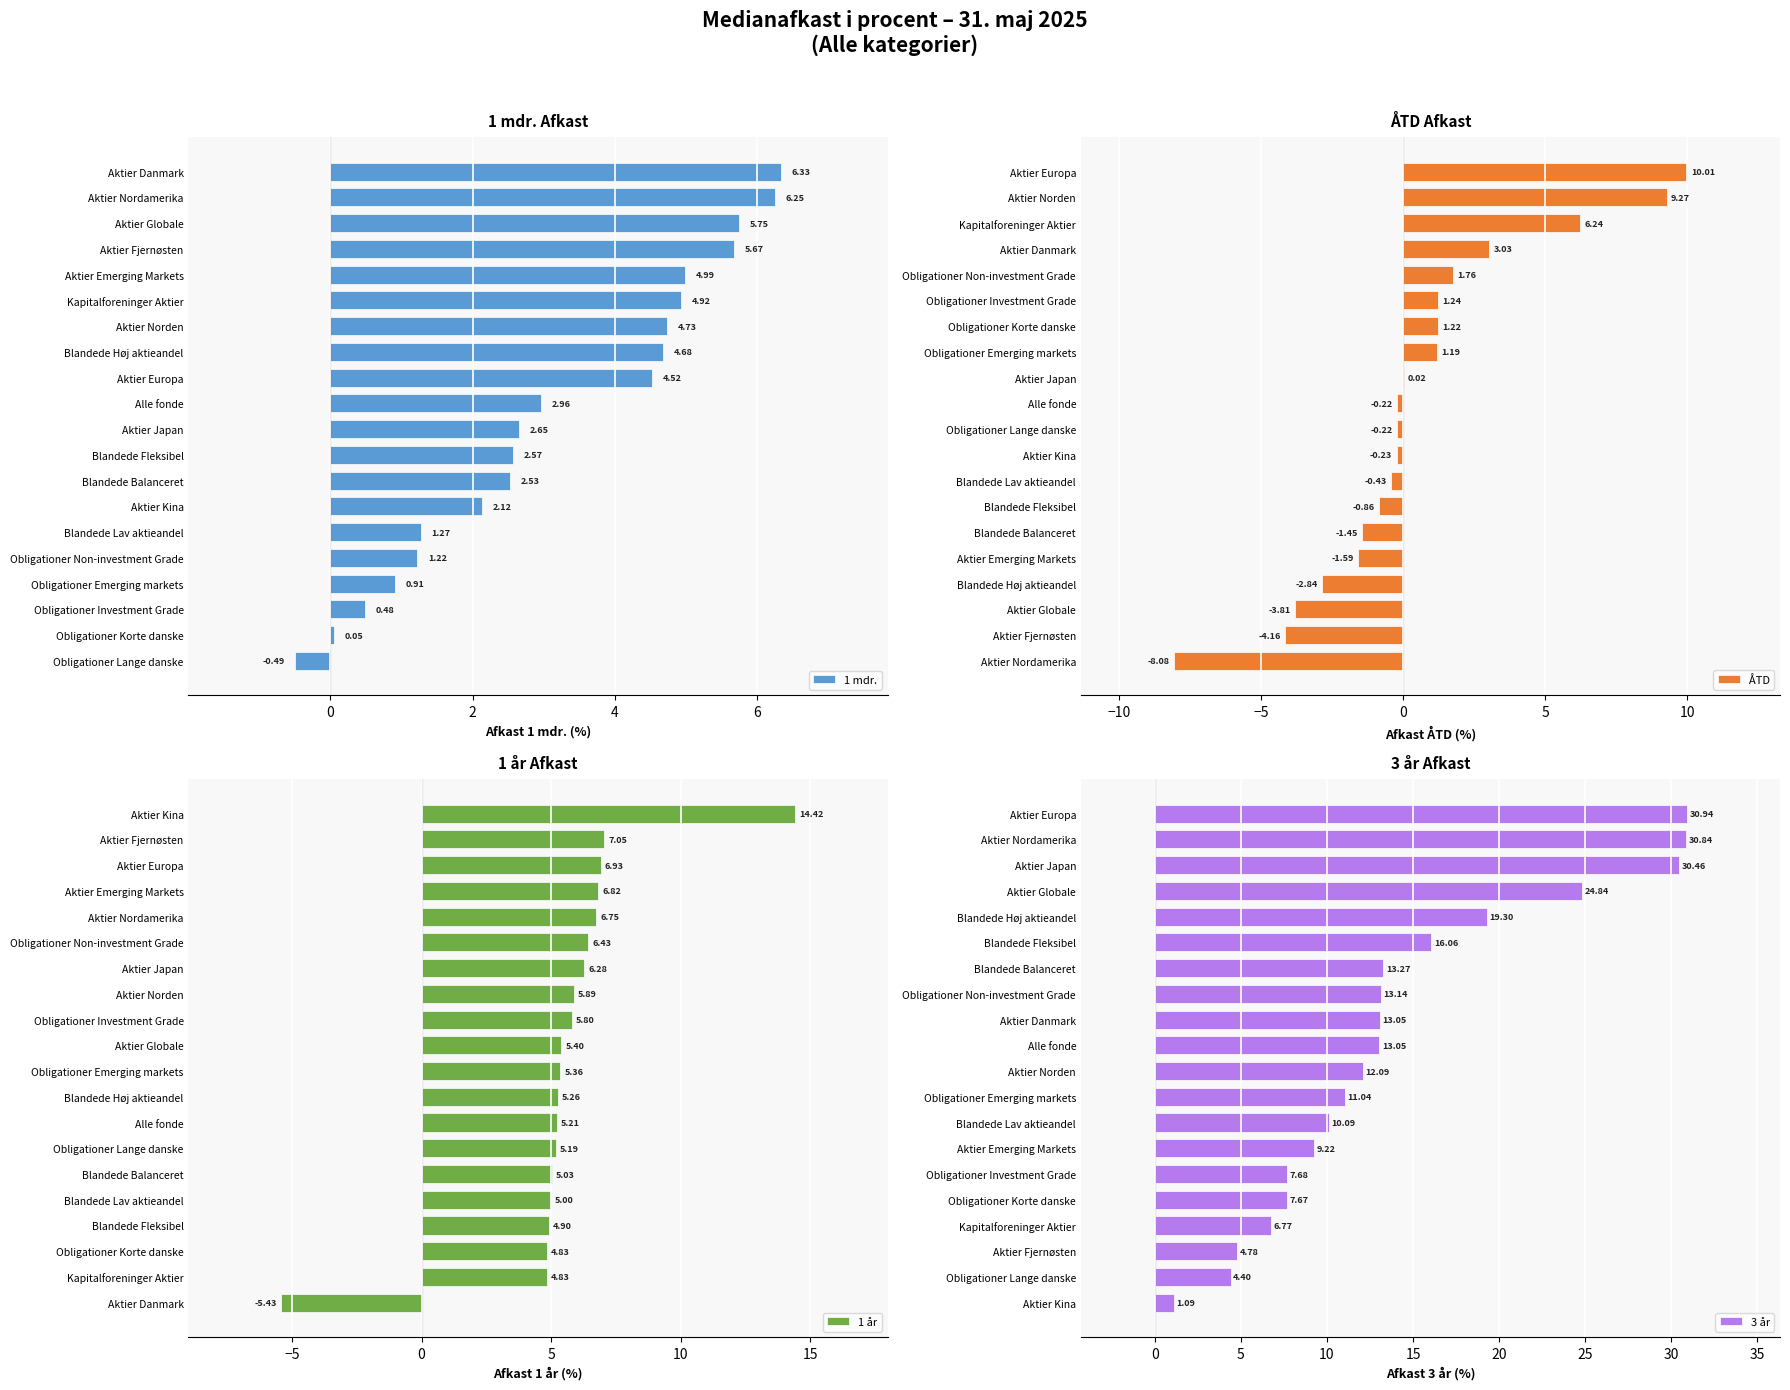

Does the chart contain stacked bars?

No